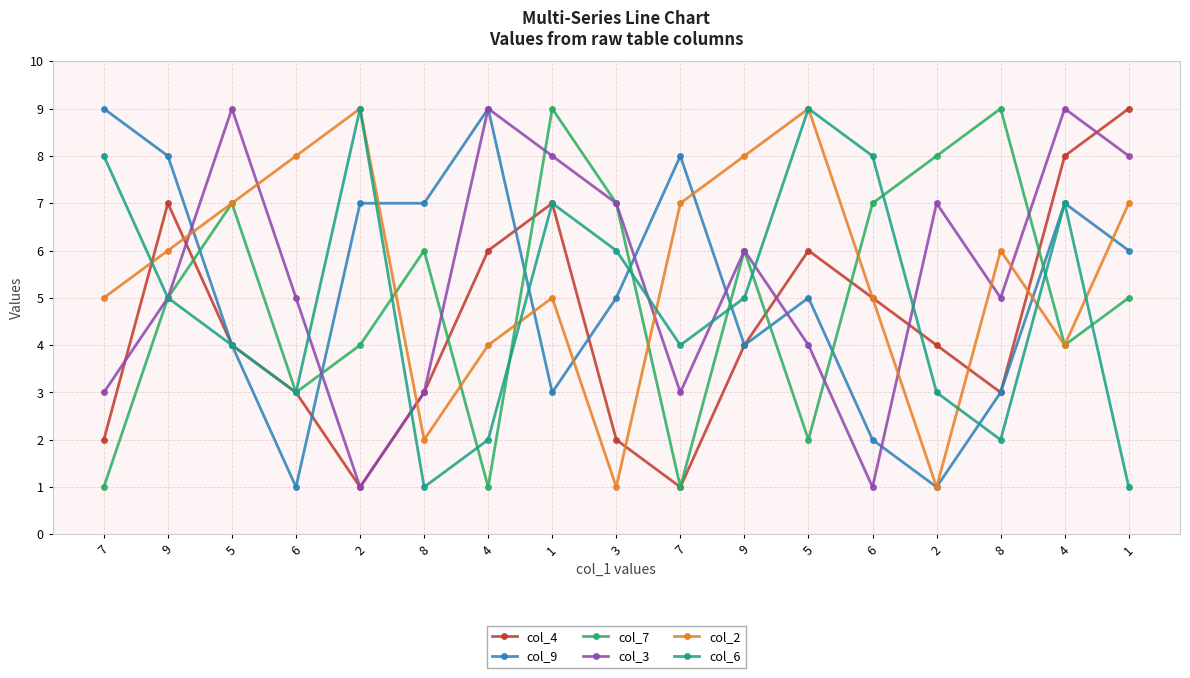

Which category has the highest value in the col_4 series?

1